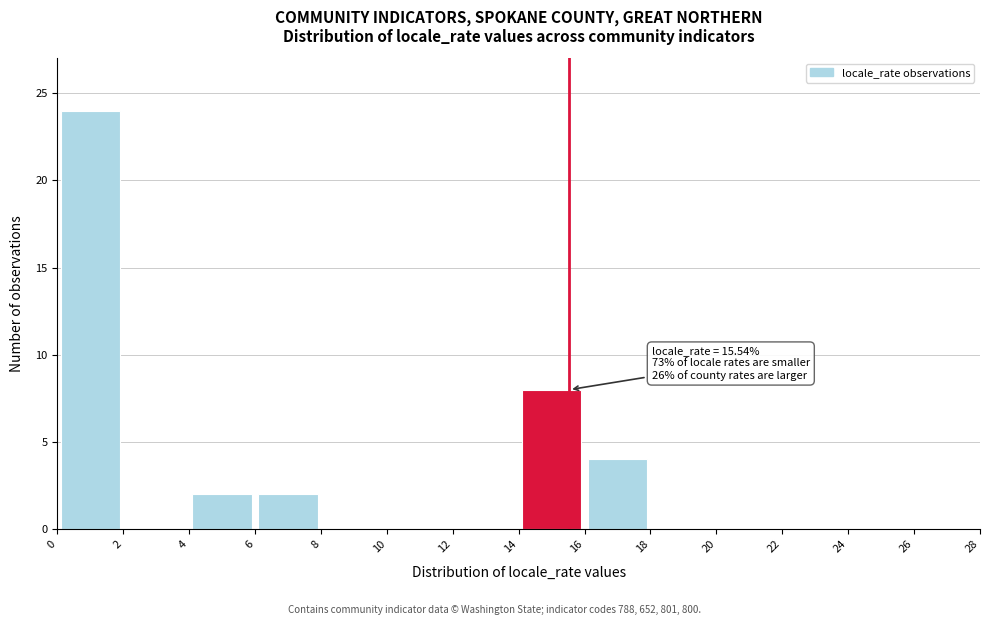

Over which range of the x-axis is the bar tallest?

0 to 2